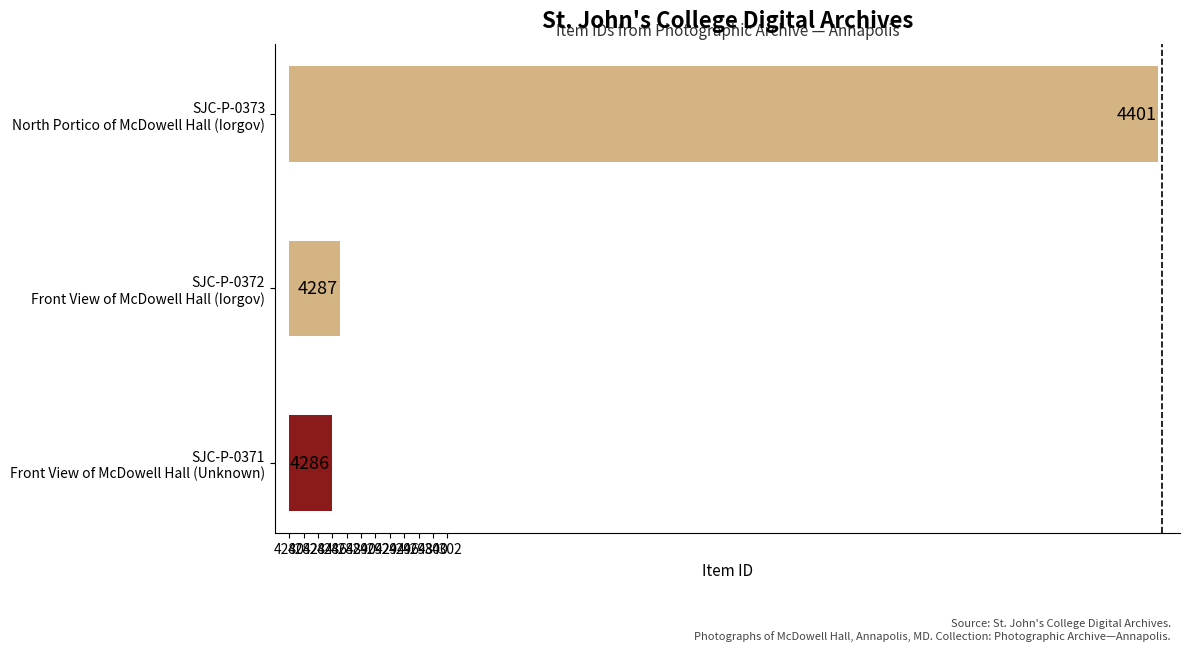

The value at SJC-P-0373 North Portico of McDowell Hall (Iorgov) is 207. True or false?

False